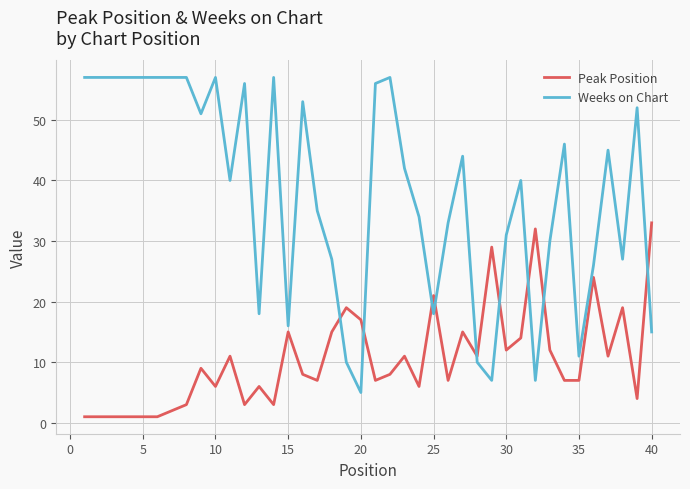

What is the difference between the maximum and minimum values in the Peak Position series?

32